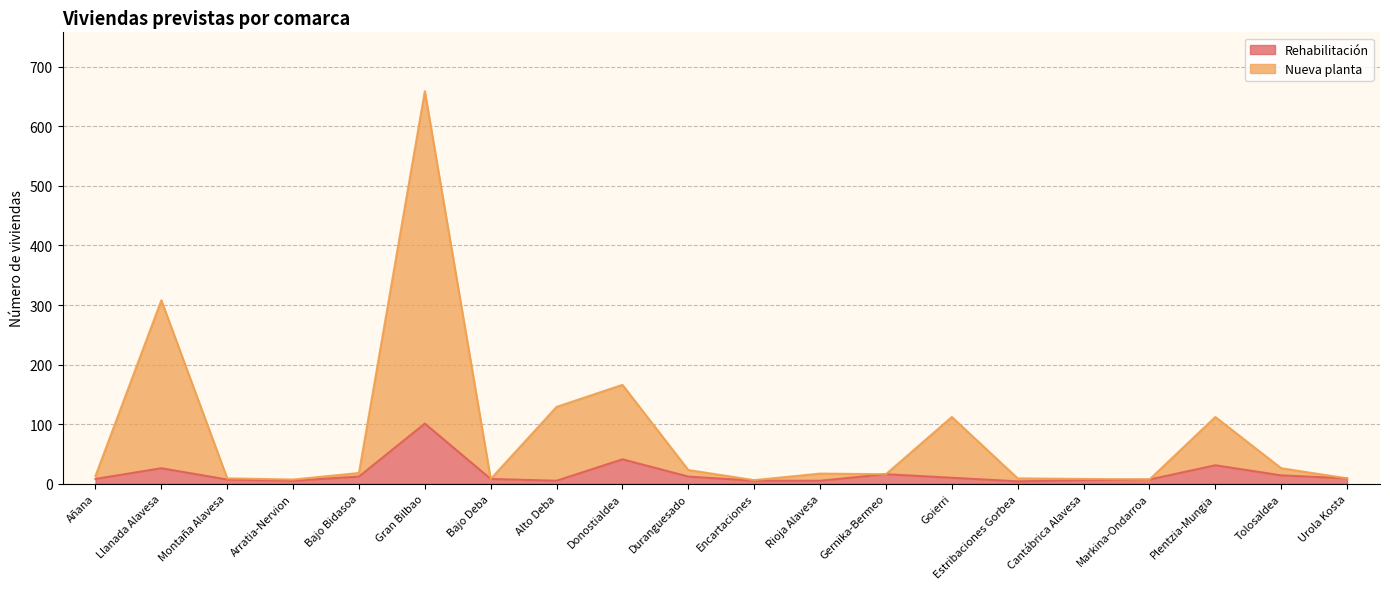

What is the sum of all Nueva planta values?

1662